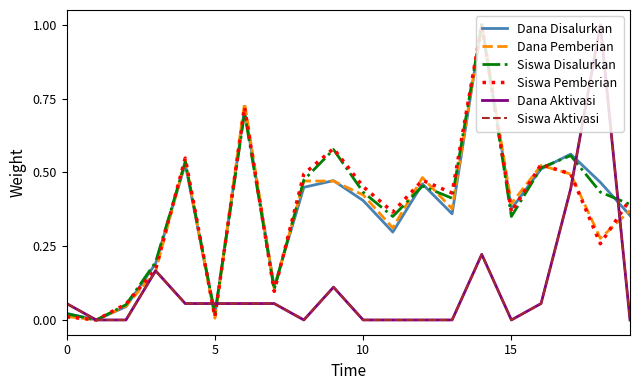

How many lines are shown in the chart?

6